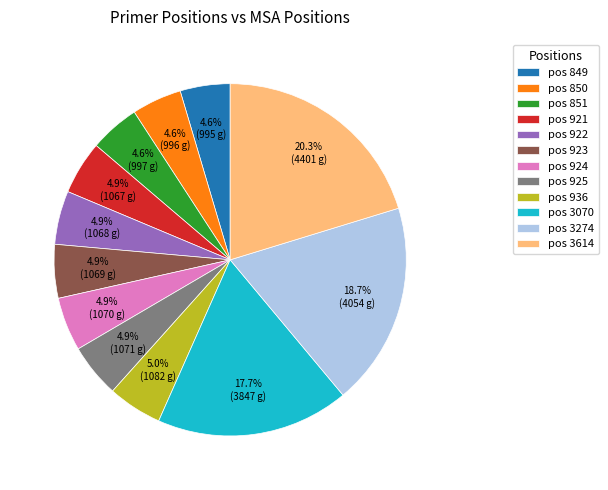

What is the ratio of the value at pos 3274 to the value at pos 3614?

0.9